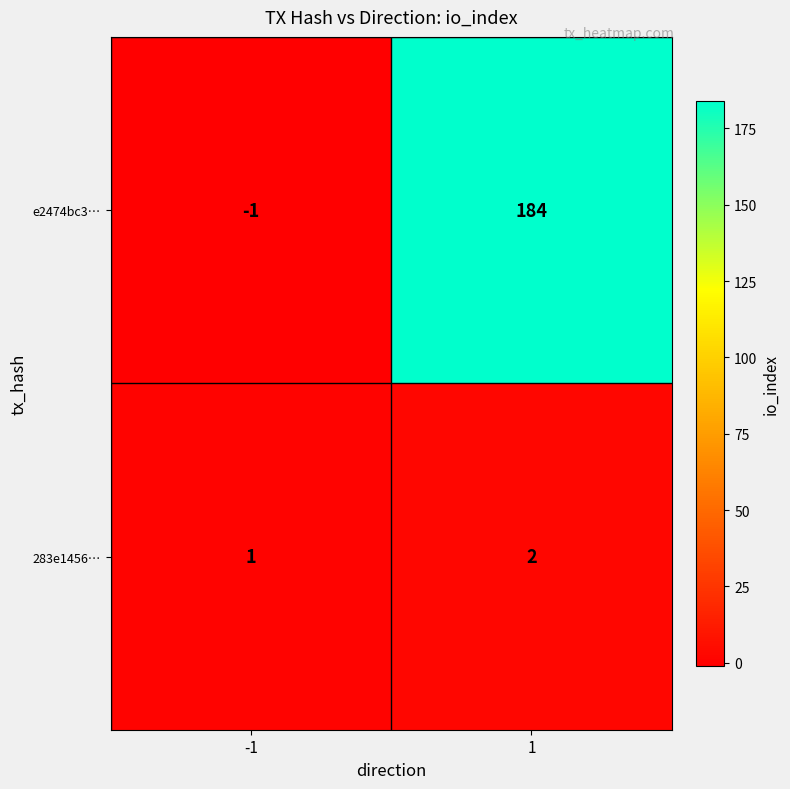

Reading left to right, transcribe all the data shown in this chart.

e2474bc3…: -1	184
283e1456…: 1	2